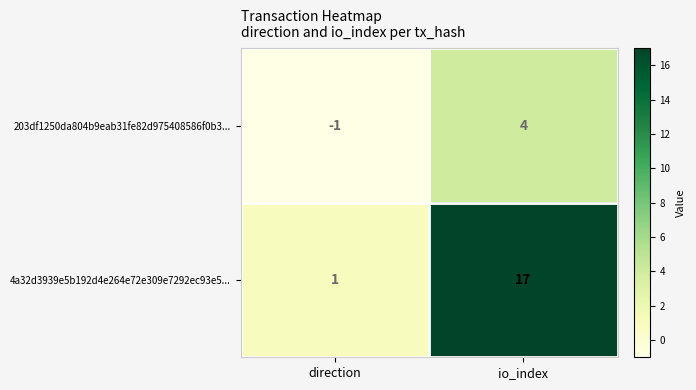

Which series has the largest total across all categories?

4a32d3939e5b192d4e264e72e309e7292ec93e5...